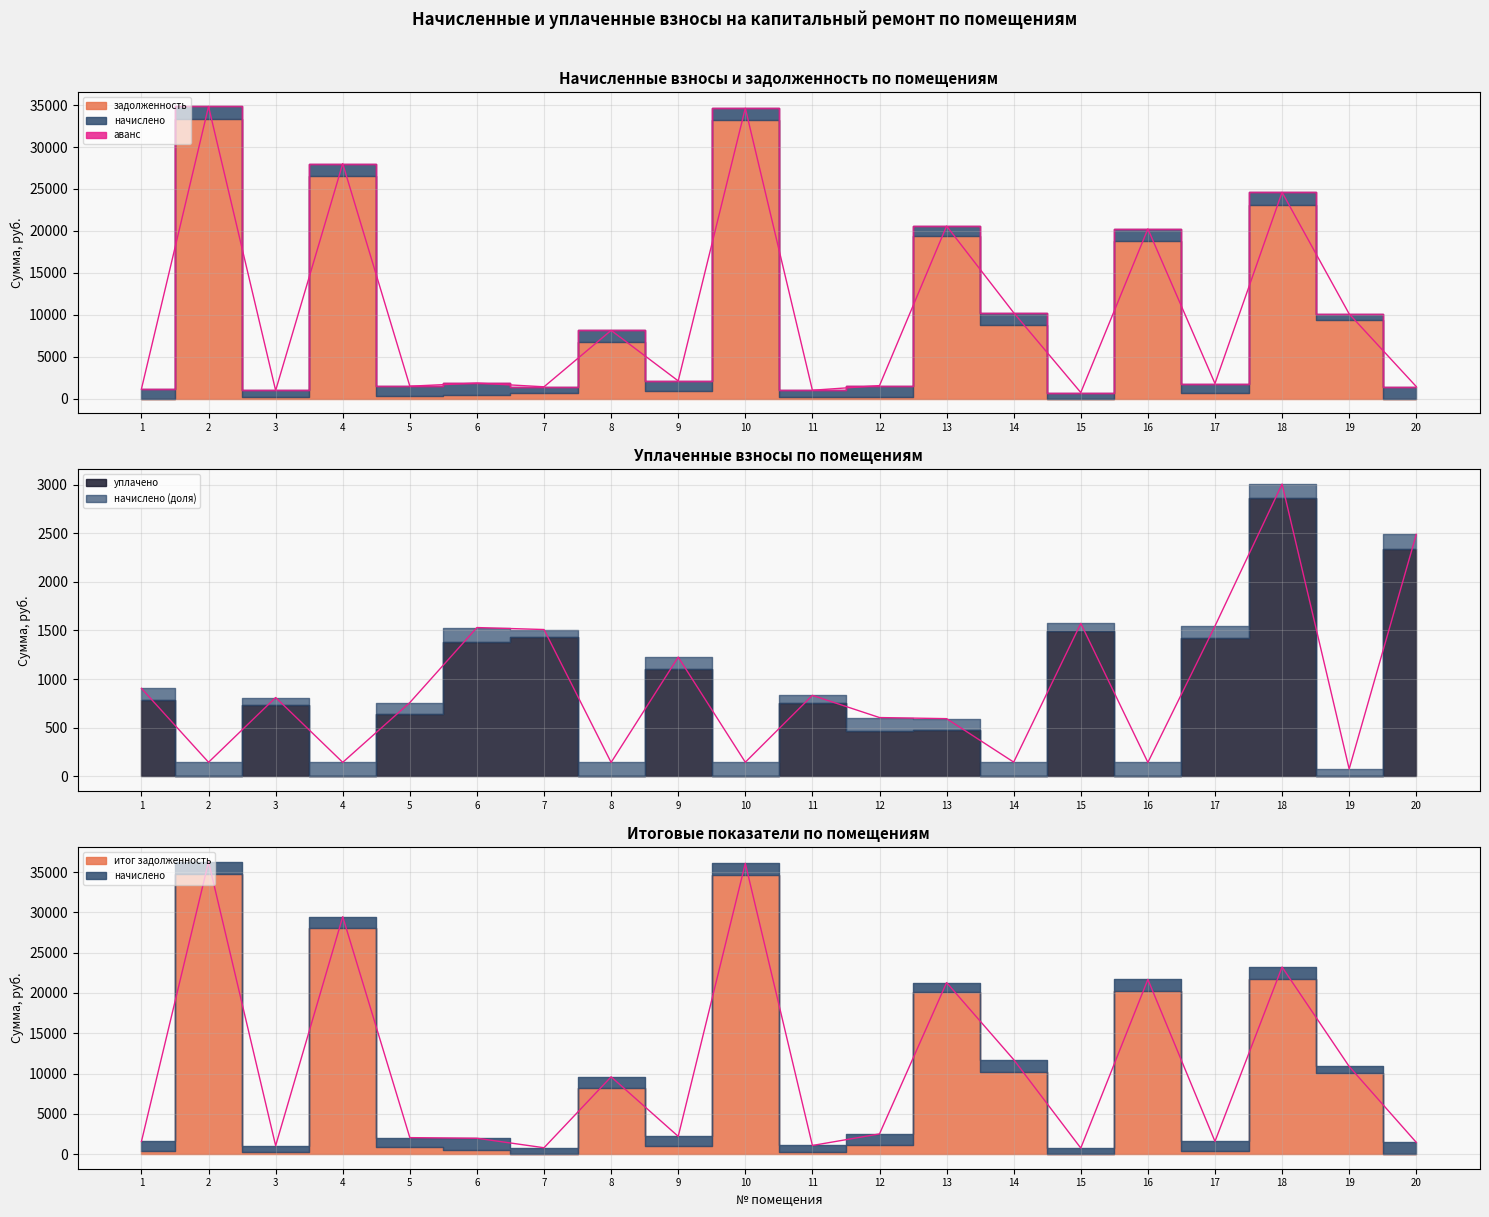

At 13, list the series in order from smallest to largest.

уплачено, задолженность, итог задолженность